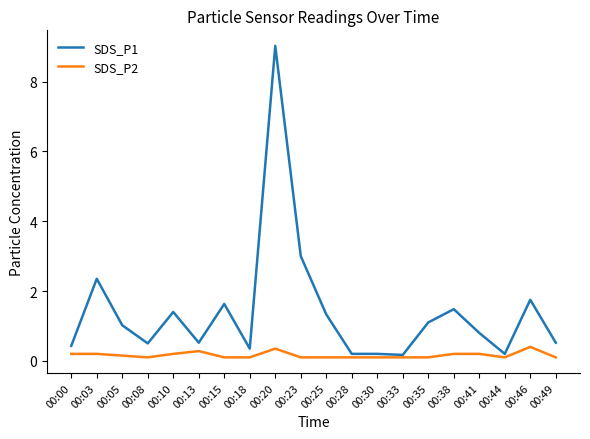

List the series in order of their peak value, lowest first.

SDS_P2, SDS_P1